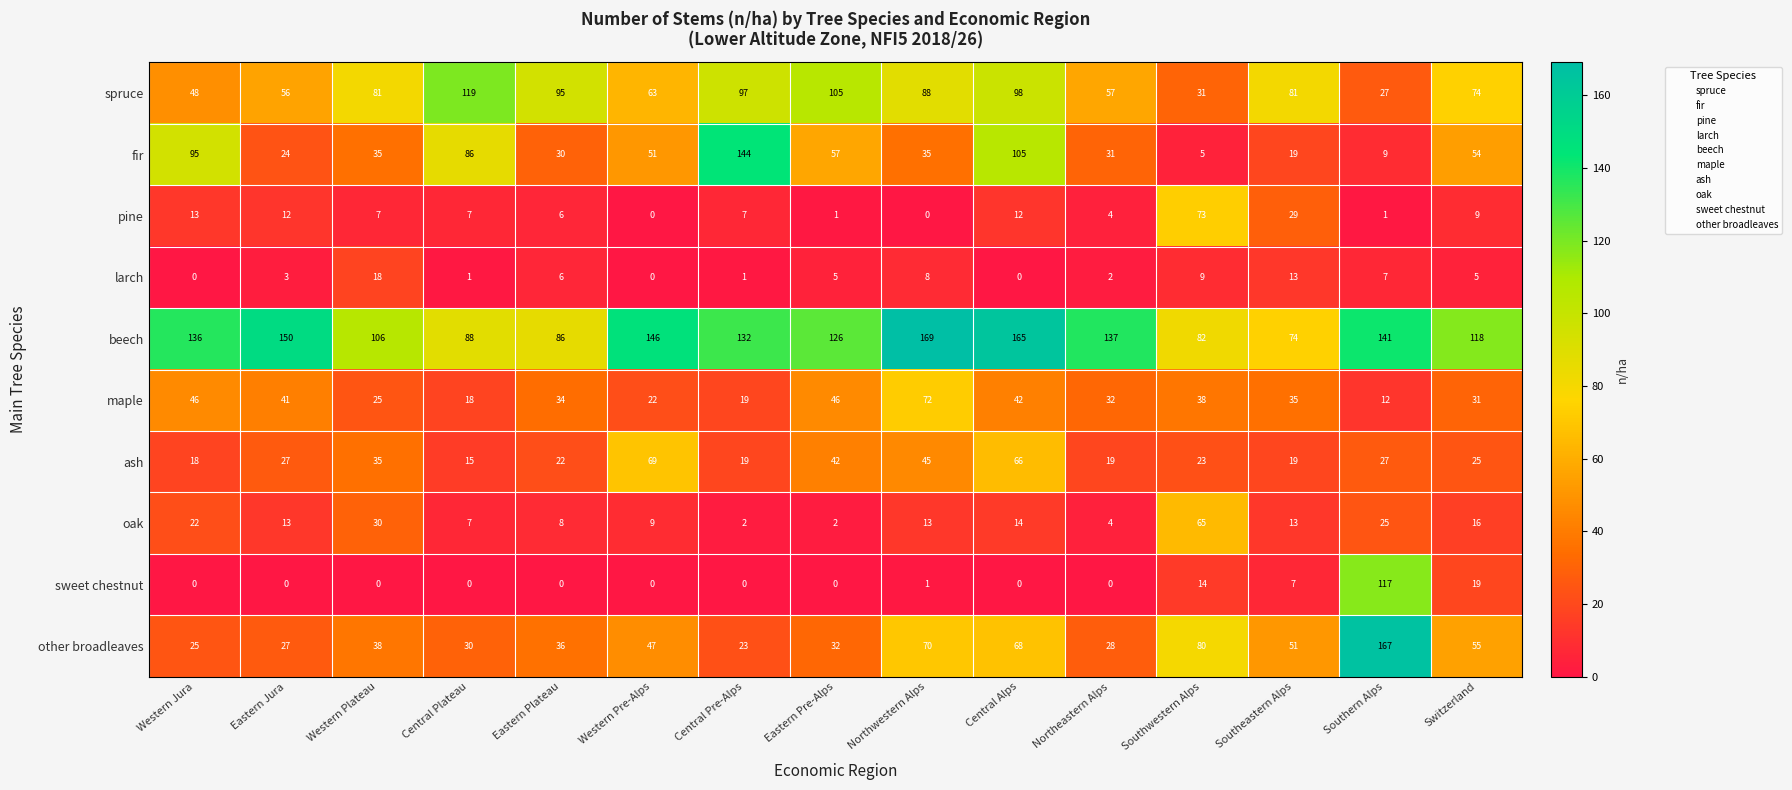

How many data points in spruce are less than 81?

7